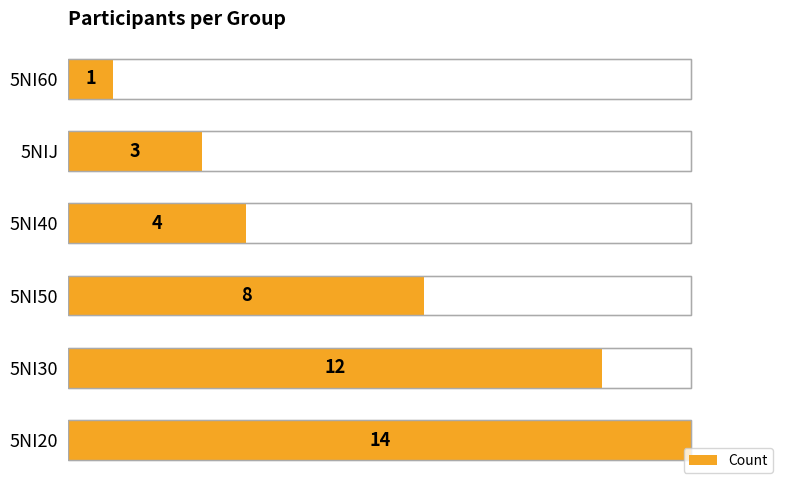

How many values are below 8?

3